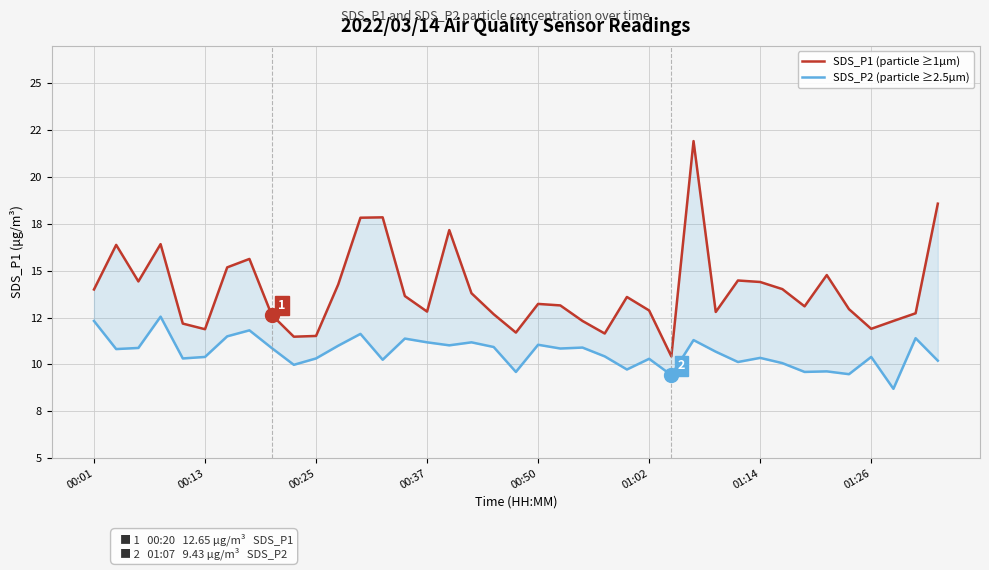

How many data points in SDS_P2 (particle ≥2.5µm) are above 10?

31